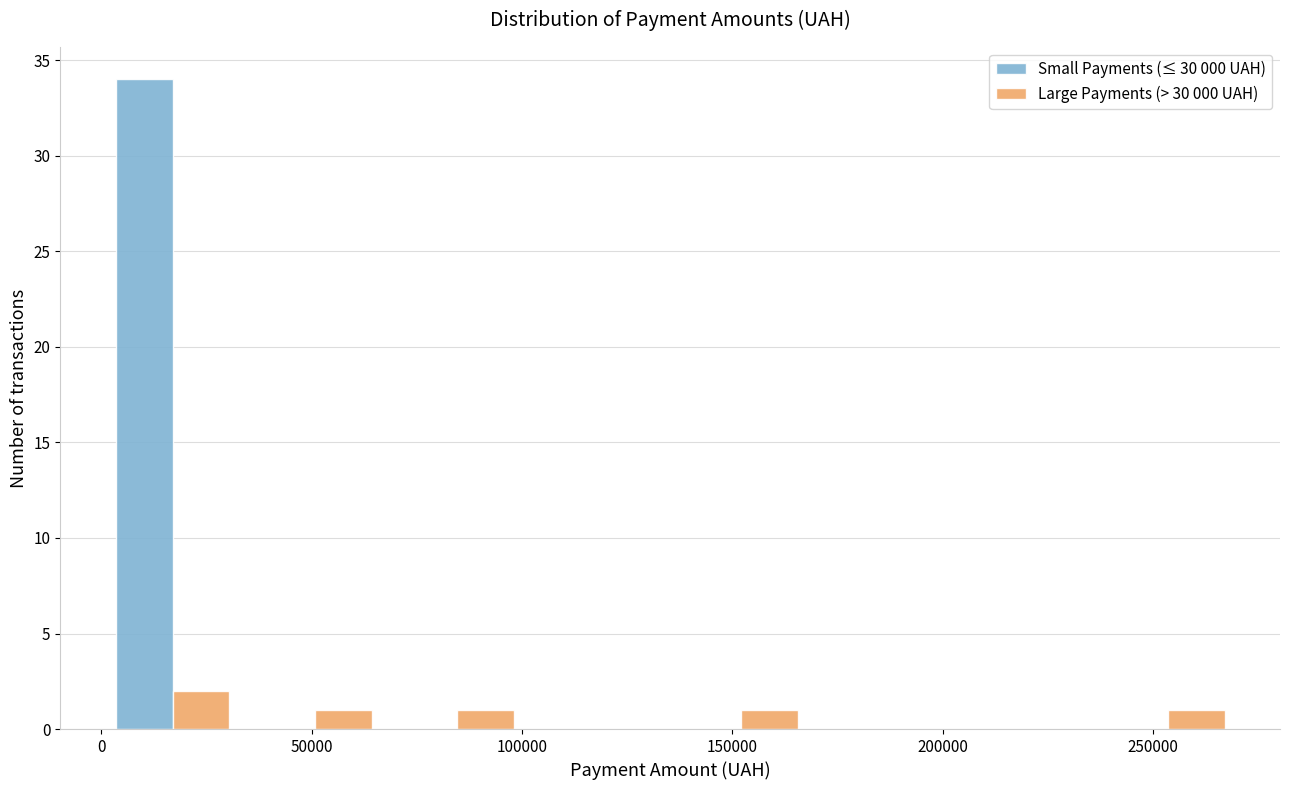

In the Large Payments (> 30 000 UAH) series, which range on the x-axis has the tallest bar?

0 to 35000